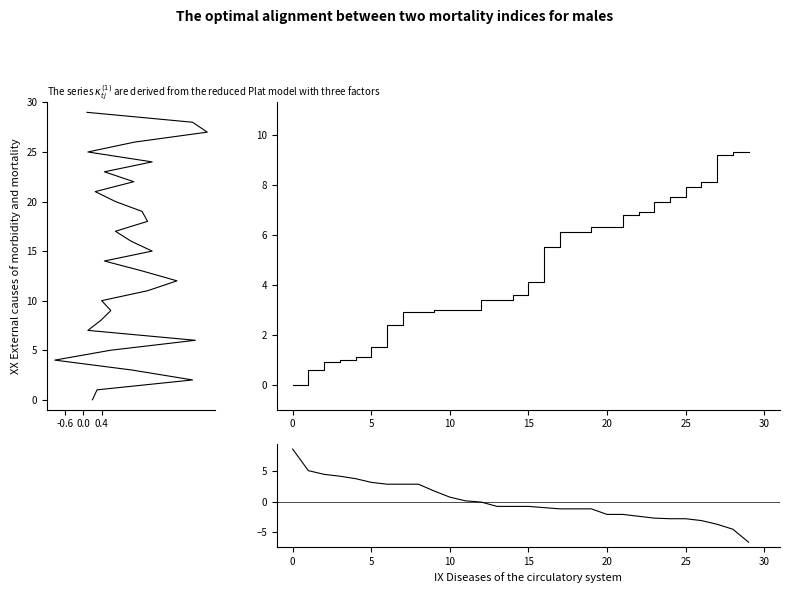

How many values in col_10 are below zero?

18